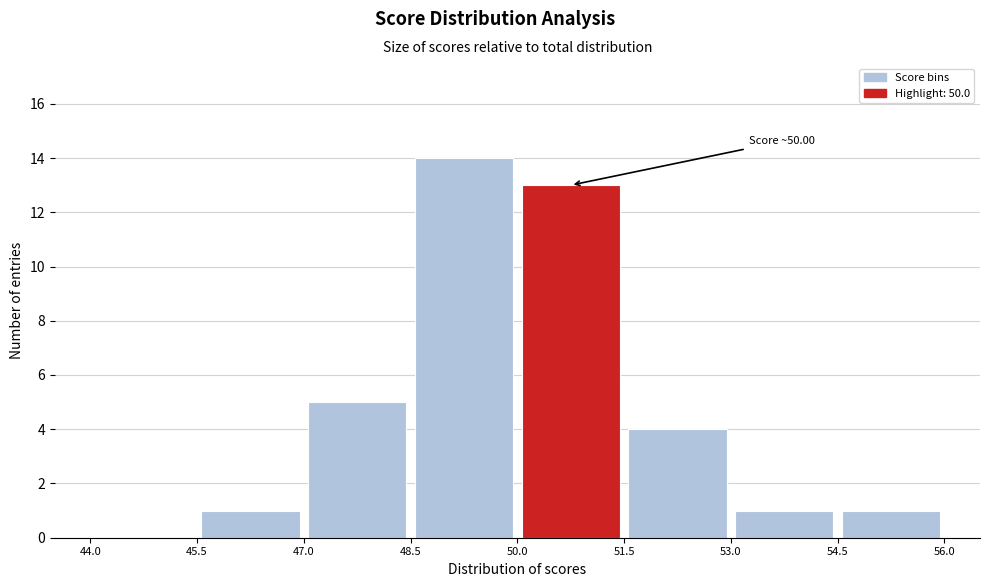

Over which range of the x-axis is the bar tallest?

48.5 to 50.0